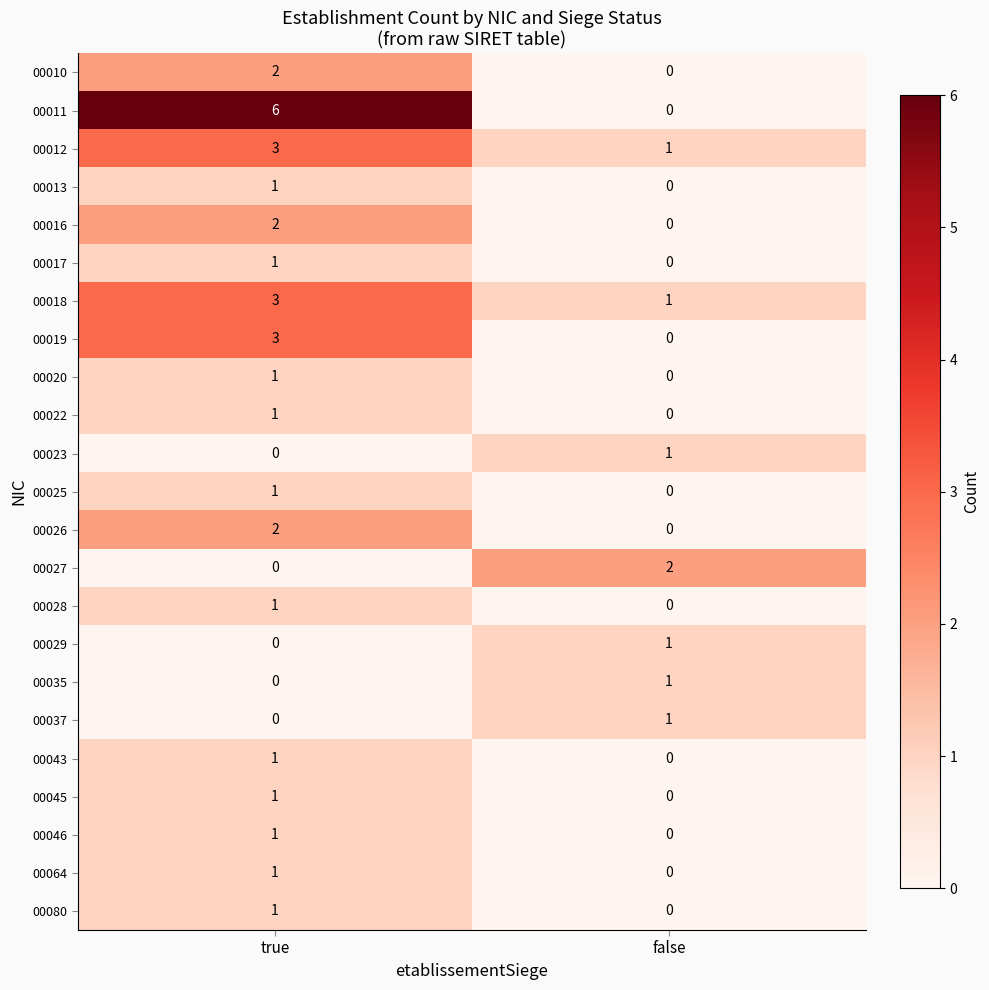

The value of 00027 at false is 2. True or false?

True